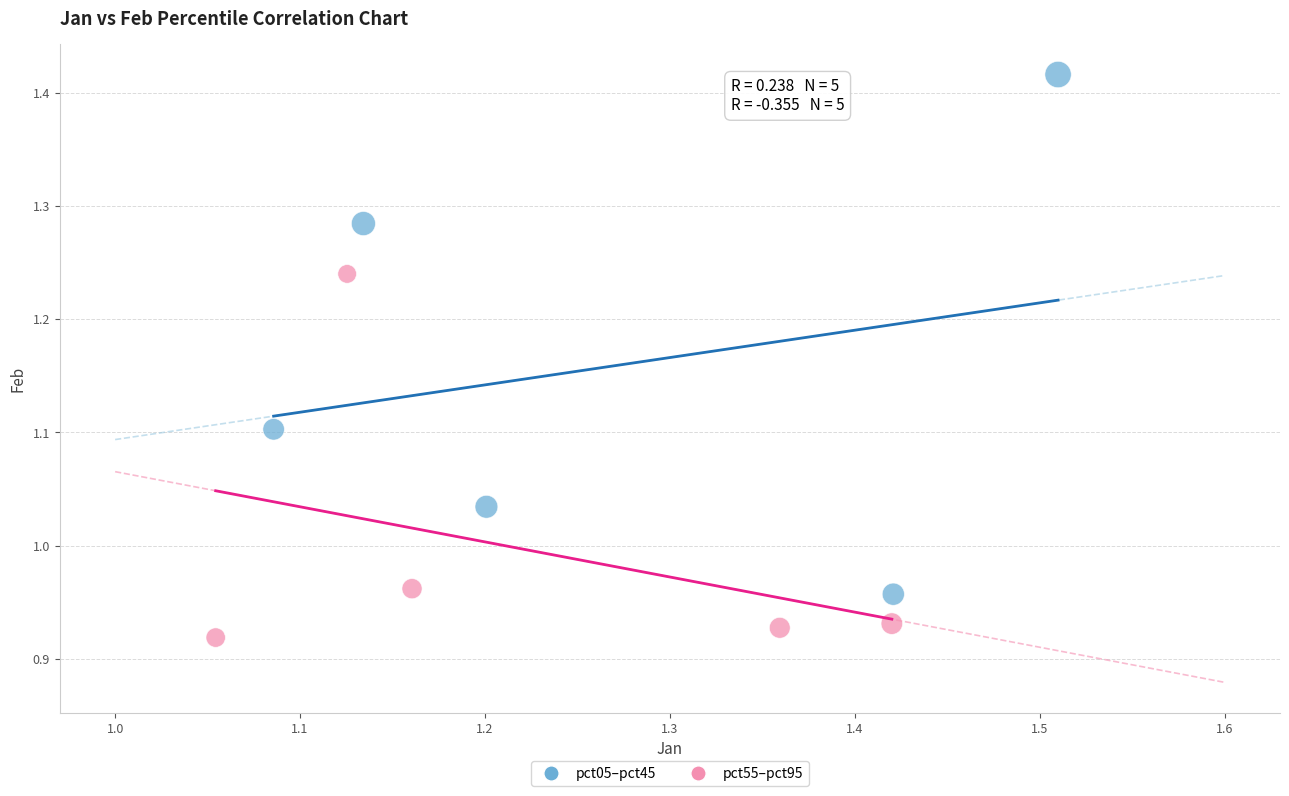

Which series has the widest spread of Y values?

pct05–pct45